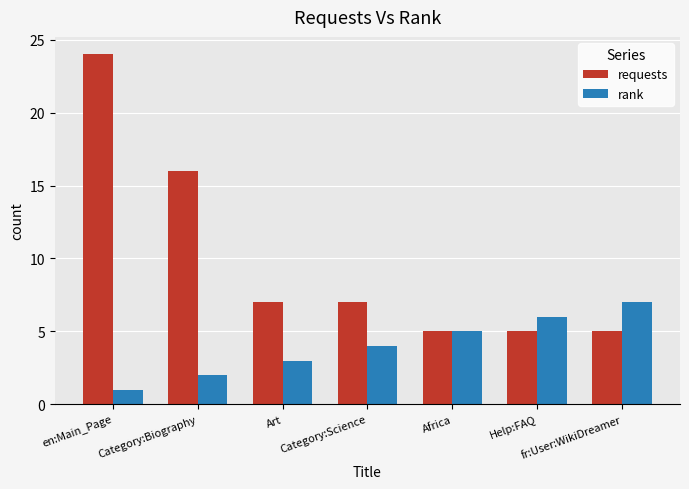

Is the value of rank at Category:Biography greater than the value of requests at Category:Science?

No